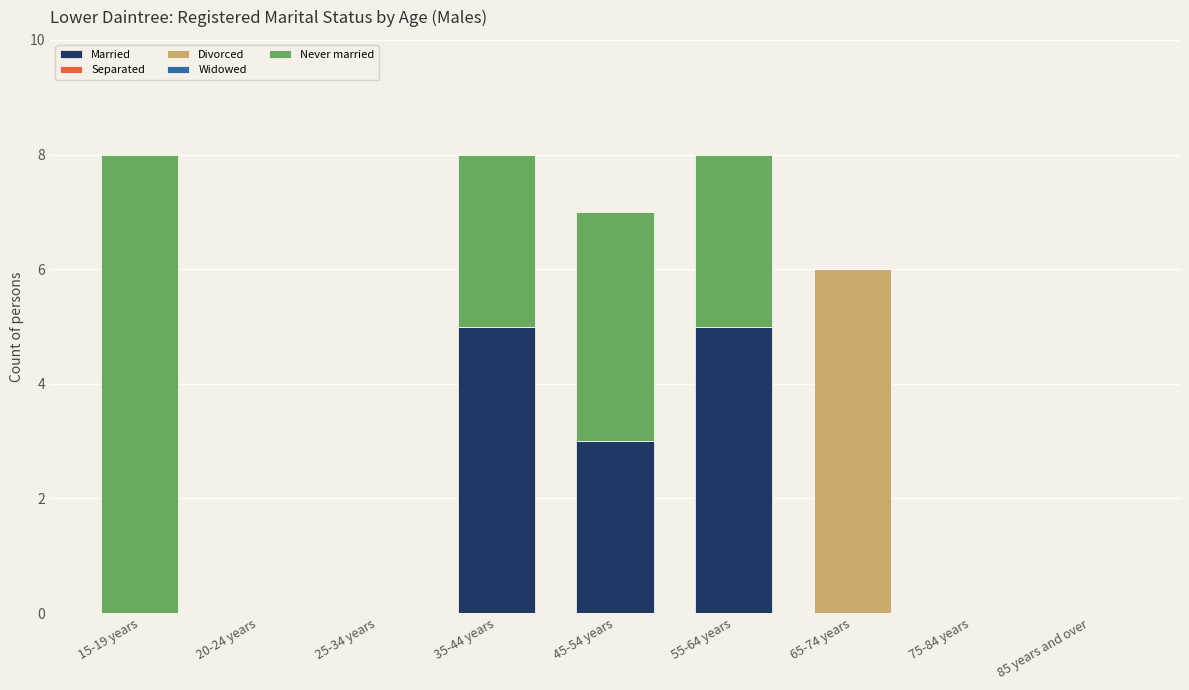

What is the total value across all series at 15-19 years?

8